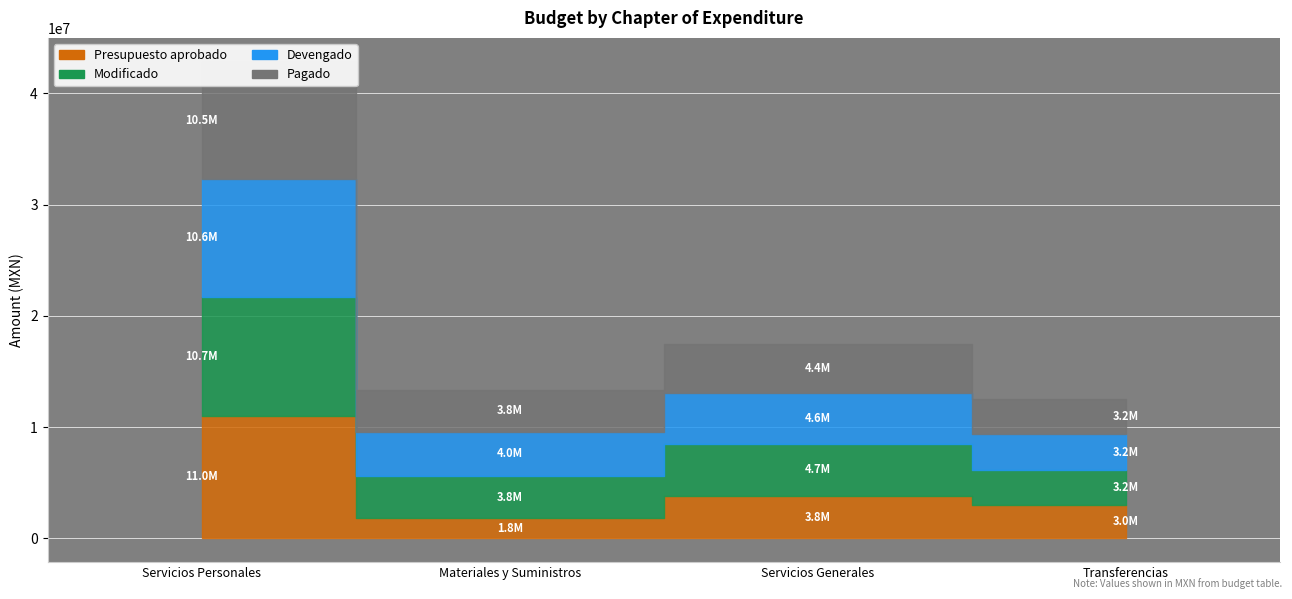

List the series in order of their peak value, lowest first.

Pagado, Devengado, Modificado, Presupuesto aprobado